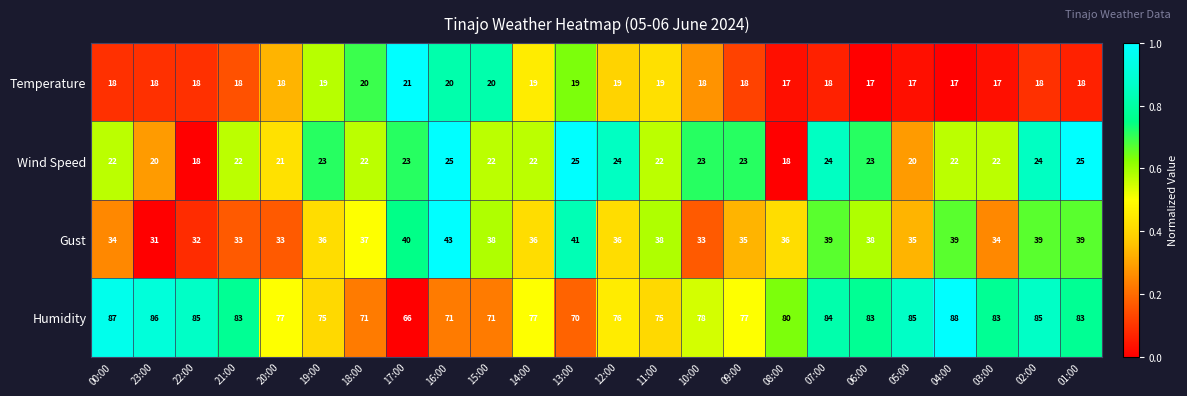

What is the difference between the maximum and second lowest values in the Humidity series?

18